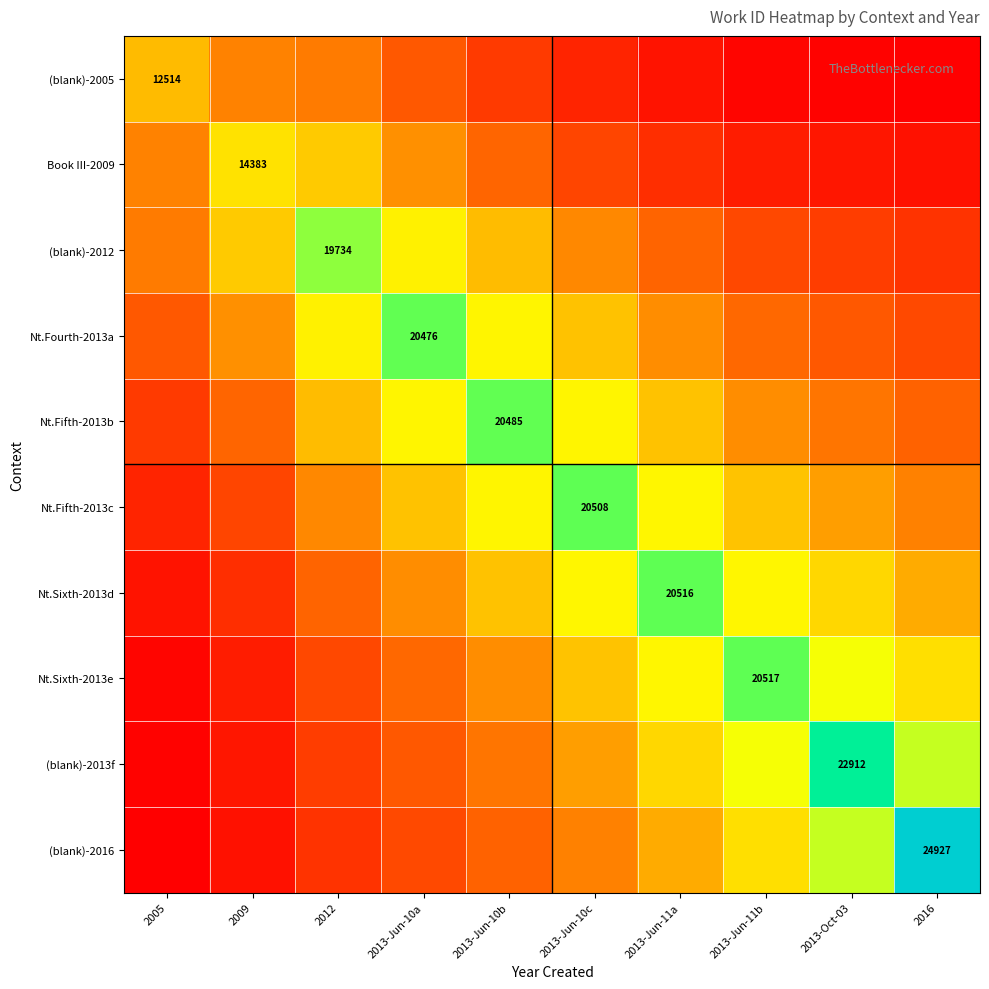

Between 2012 and 2013-Jun-11b, which is larger?

2012